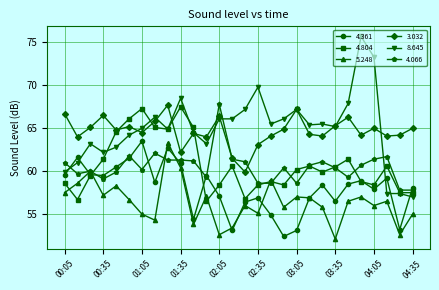

True or false: 5.248 has more than 2 interior local peaks.

True